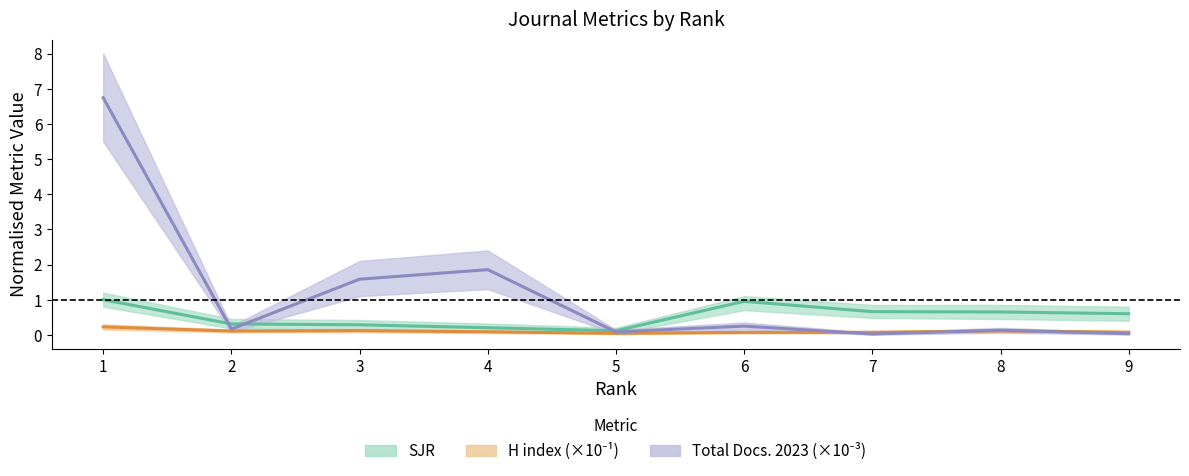

At which label is H_index_norm closest to 0?

5